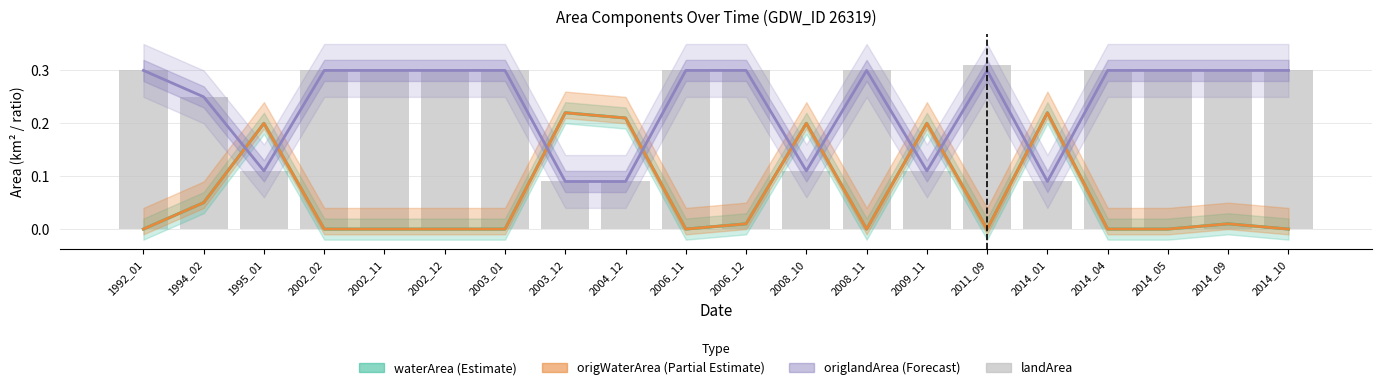

Reading left to right, list all the values displayed in this chart.

waterArea (Estimate): 0.0	0.1	0.2	0.0	0.0	0.0	0.0	0.2	0.2	0.0	0.0	0.2	0.0	0.2	0.0	0.2	0.0	0.0	0.0	0.0
origWaterArea (Partial Estimate): 0.0	0.1	0.2	0.0	0.0	0.0	0.0	0.2	0.2	0.0	0.0	0.2	0.0	0.2	0.0	0.2	0.0	0.0	0.0	0.0
origlandArea (Forecast): 0.3	0.2	0.1	0.3	0.3	0.3	0.3	0.1	0.1	0.3	0.3	0.1	0.3	0.1	0.3	0.1	0.3	0.3	0.3	0.3
landArea: 0.3	0.2	0.1	0.3	0.3	0.3	0.3	0.1	0.1	0.3	0.3	0.1	0.3	0.1	0.3	0.1	0.3	0.3	0.3	0.3